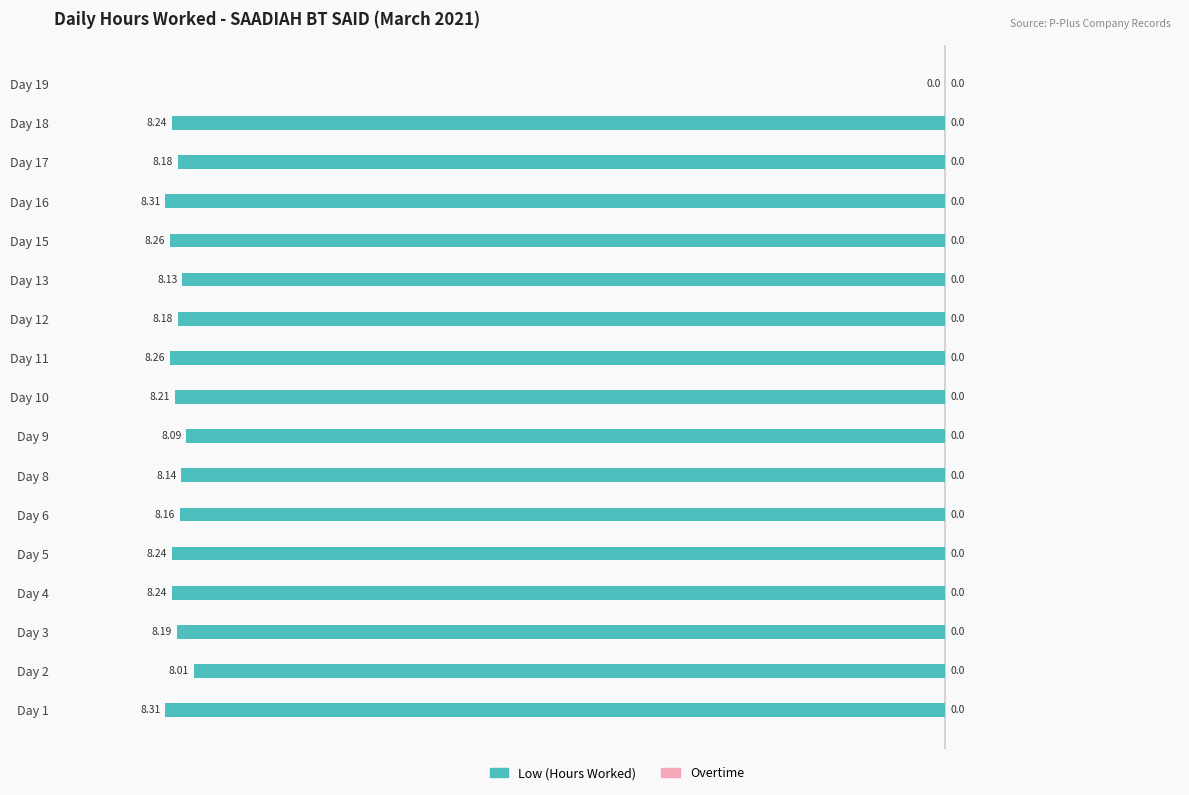

Which has a higher value, Day 12 or Day 10?

Day 12